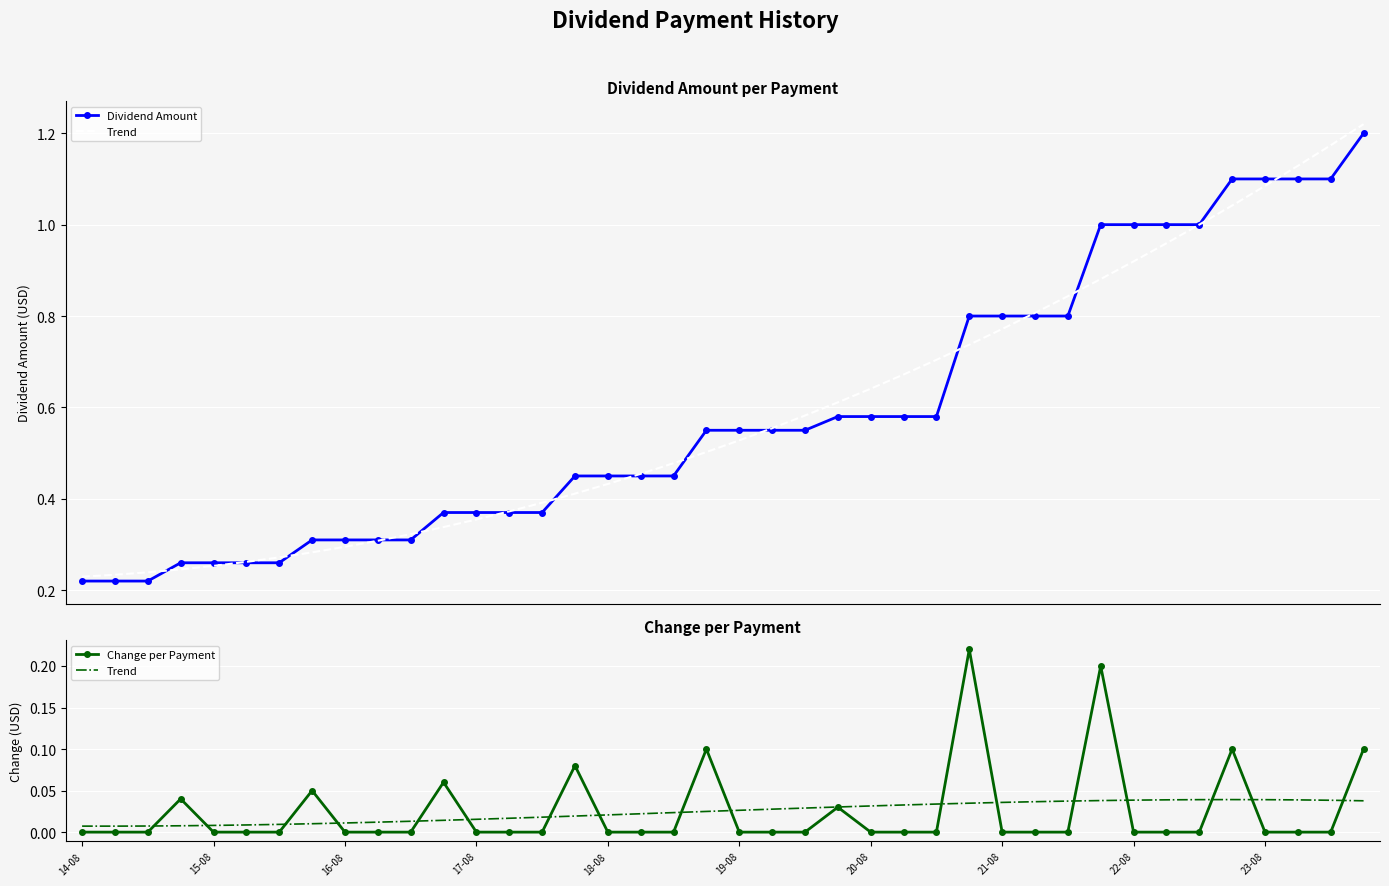

Where is Dividend Amount nearest to the value 0?

14-08